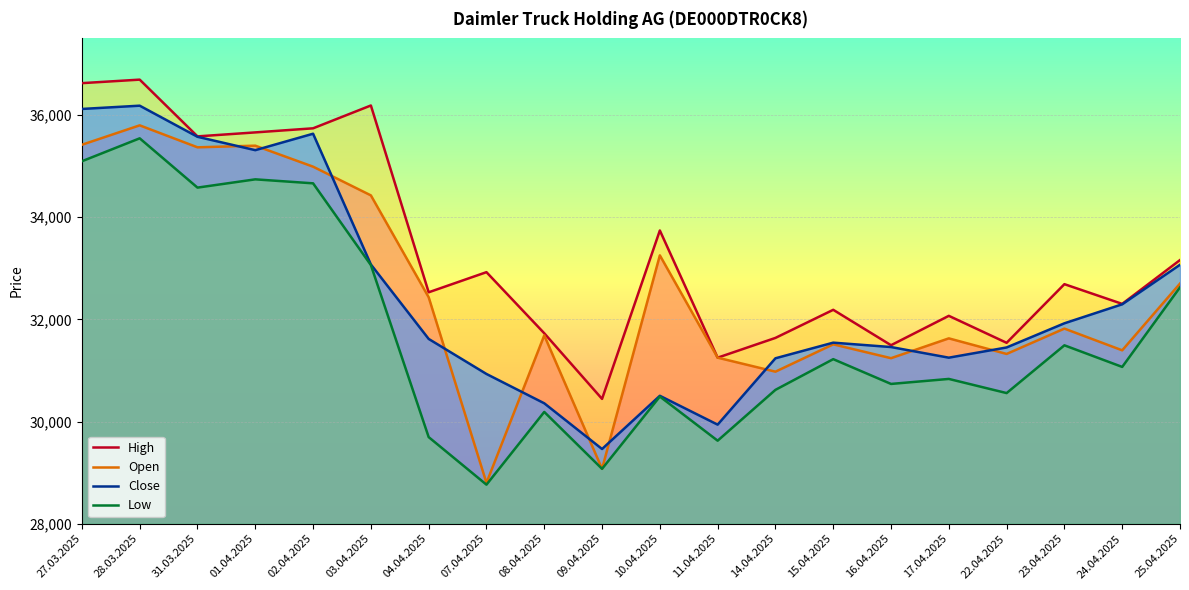

How many lines are shown in the chart?

4